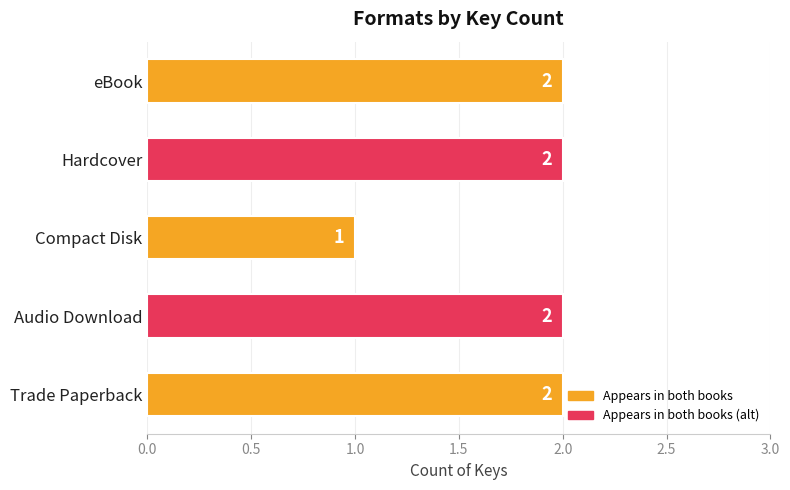

How many distinct data groups are displayed?

1